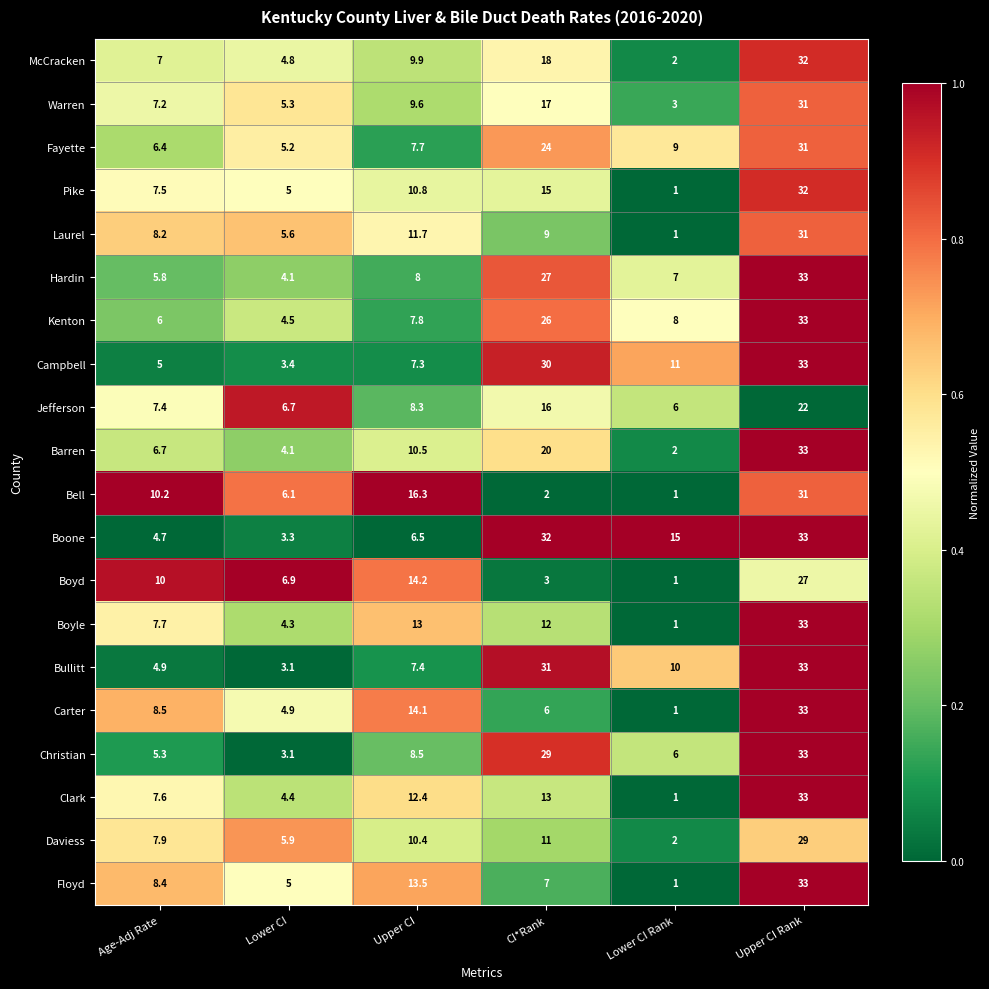

How many distinct data groups are displayed?

20